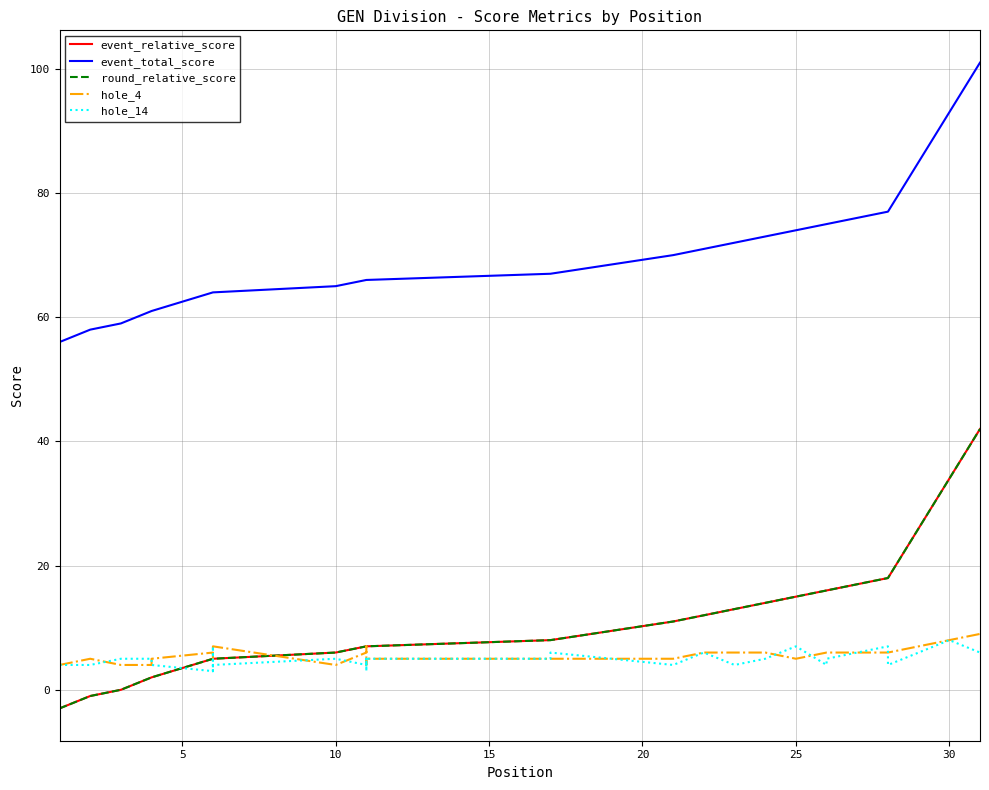

Which series has the largest total across all categories?

event_total_score